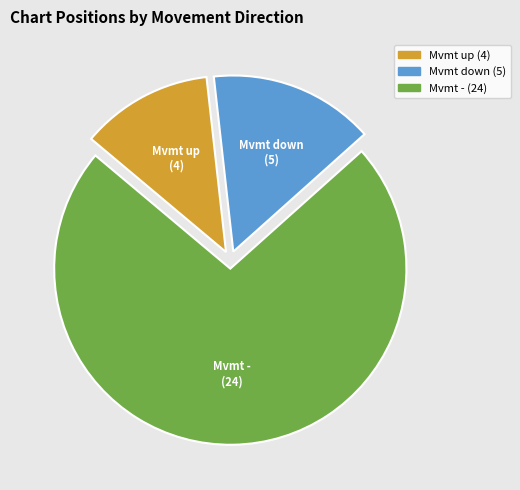

Is there a majority slice in this chart?

Yes